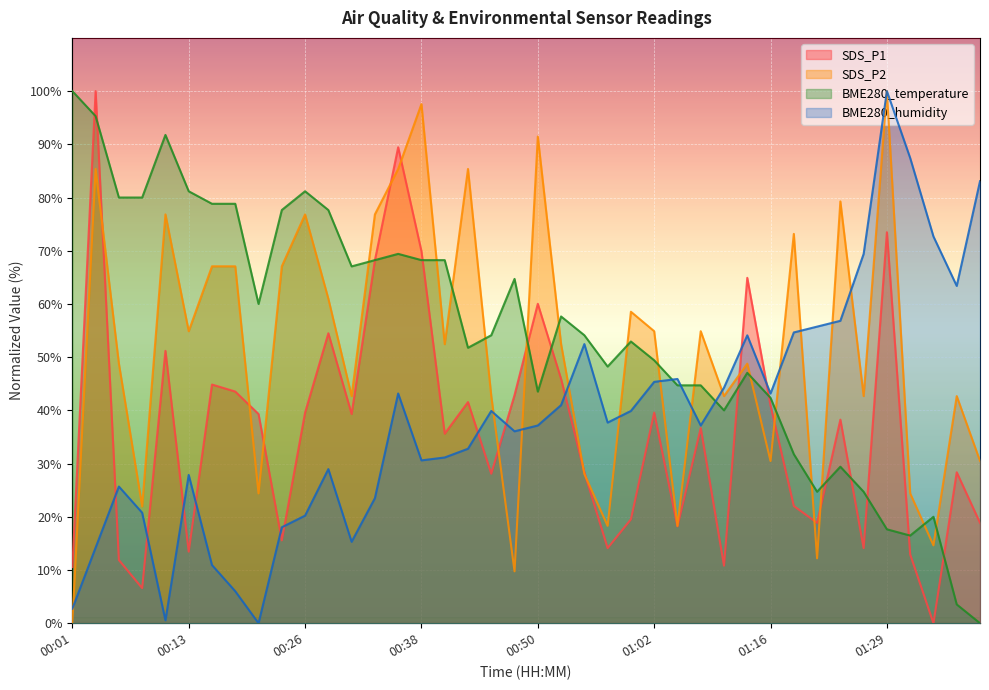

How many values in SDS_P2 are above zero?

39